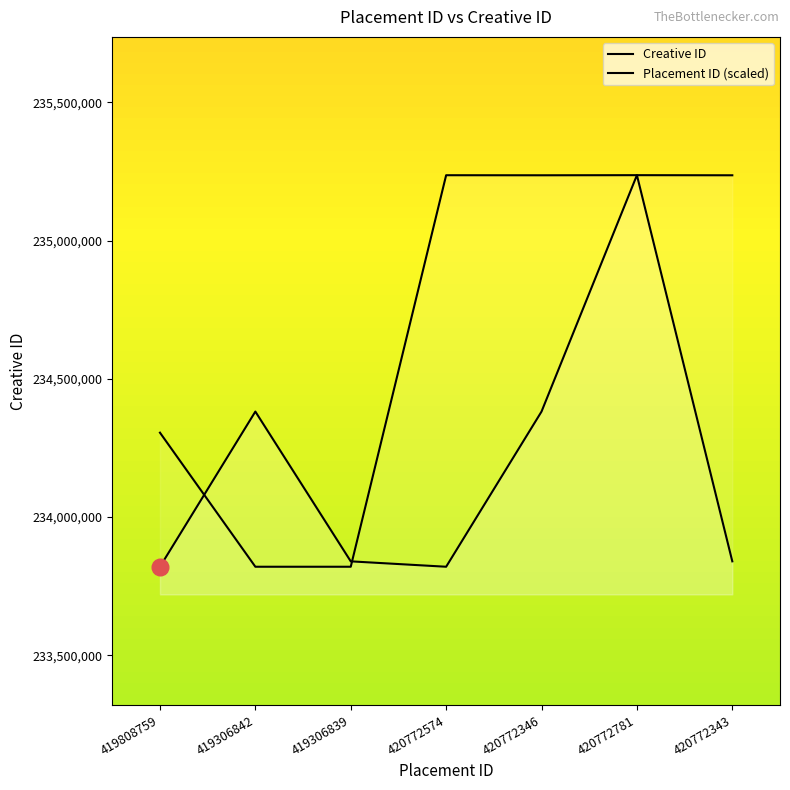

At how many categories does at least one series exceed 234753838?

4